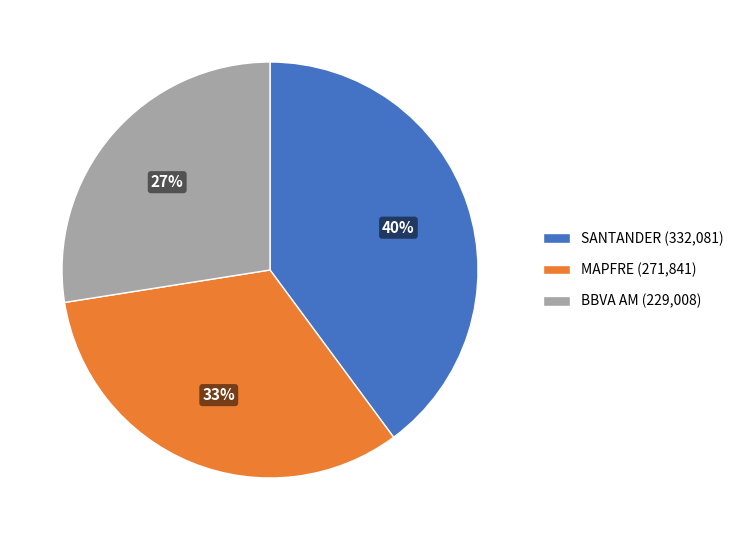

Which has a higher value, BBVA AM (229,008) or MAPFRE (271,841)?

MAPFRE (271,841)